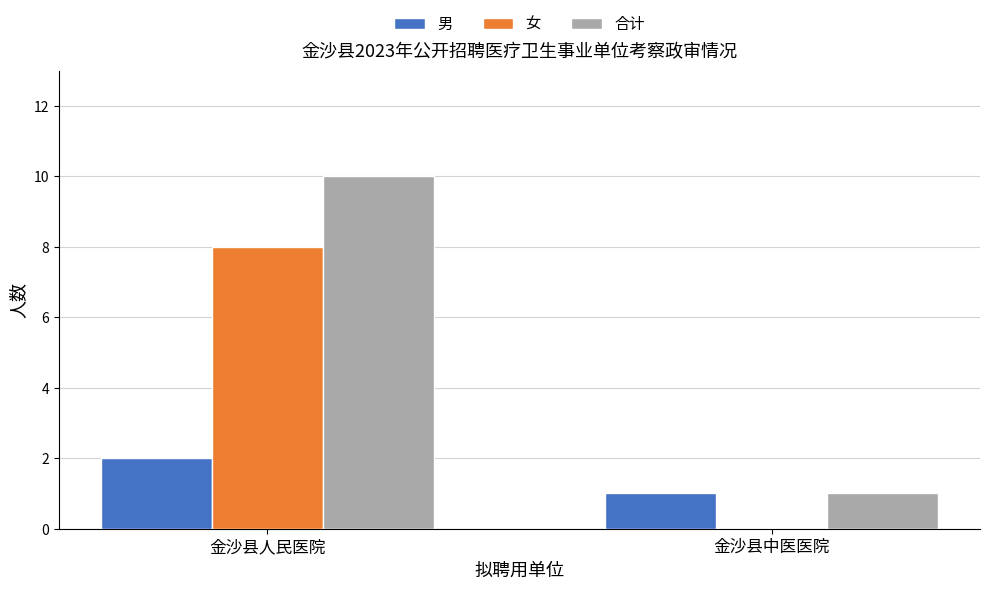

How many distinct data groups are displayed?

3